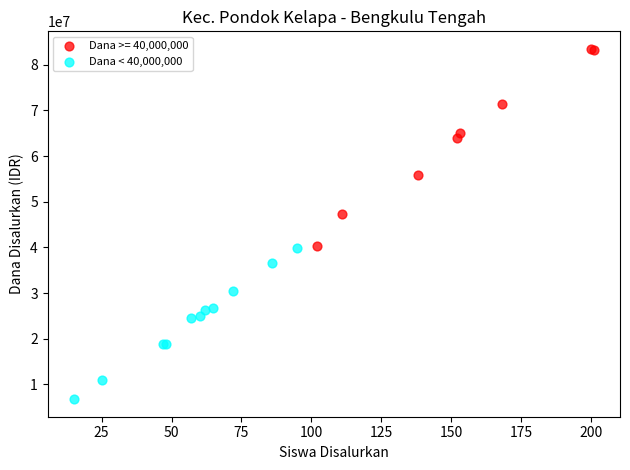

Which series contains the lowest Y value?

Dana < 40,000,000